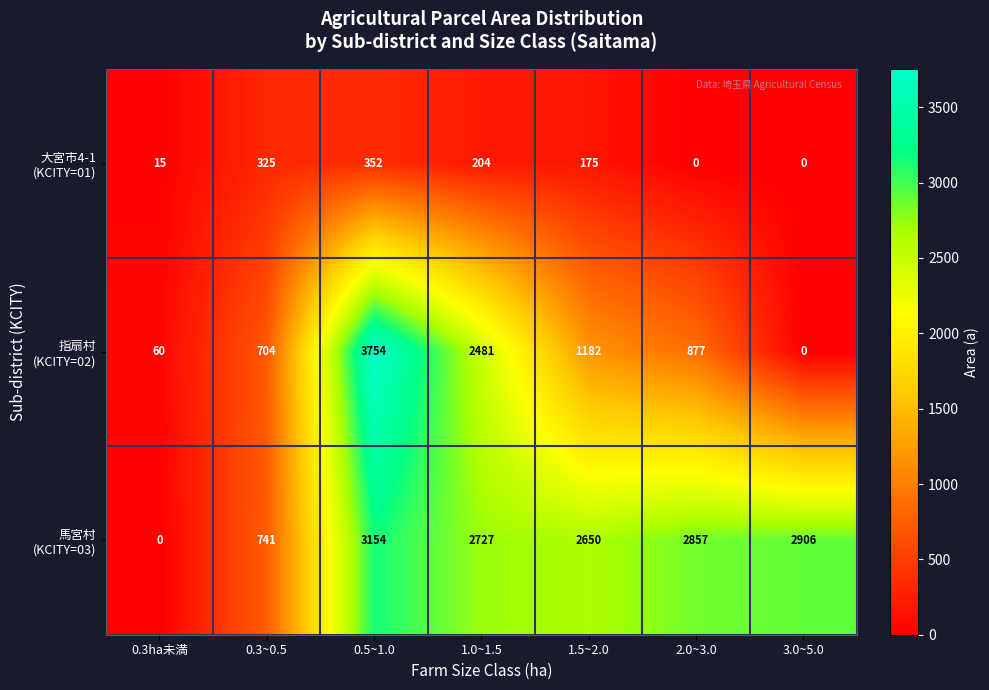

At which category does the chart reach its peak across all series?

0.5~1.0